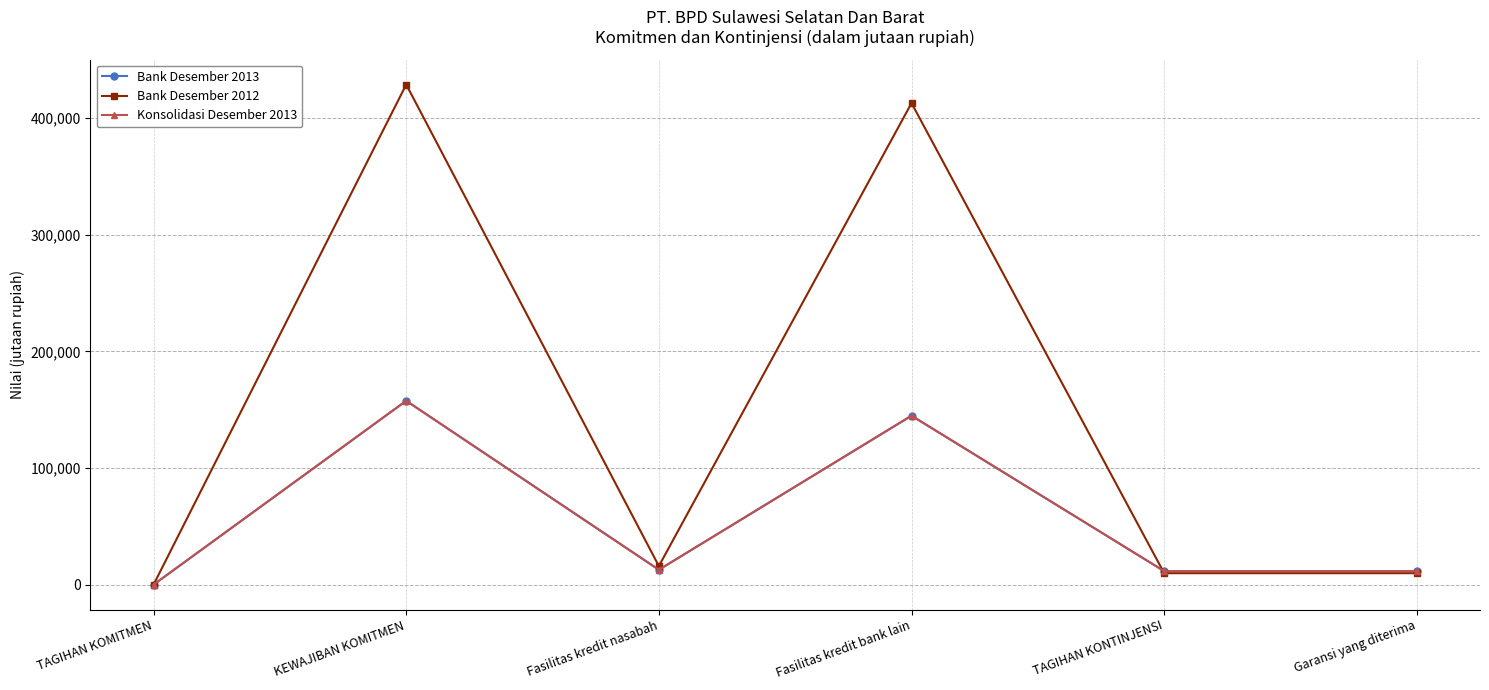

Is it true that Bank Desember 2013 equals 157539 at KEWAJIBAN KOMITMEN?

True